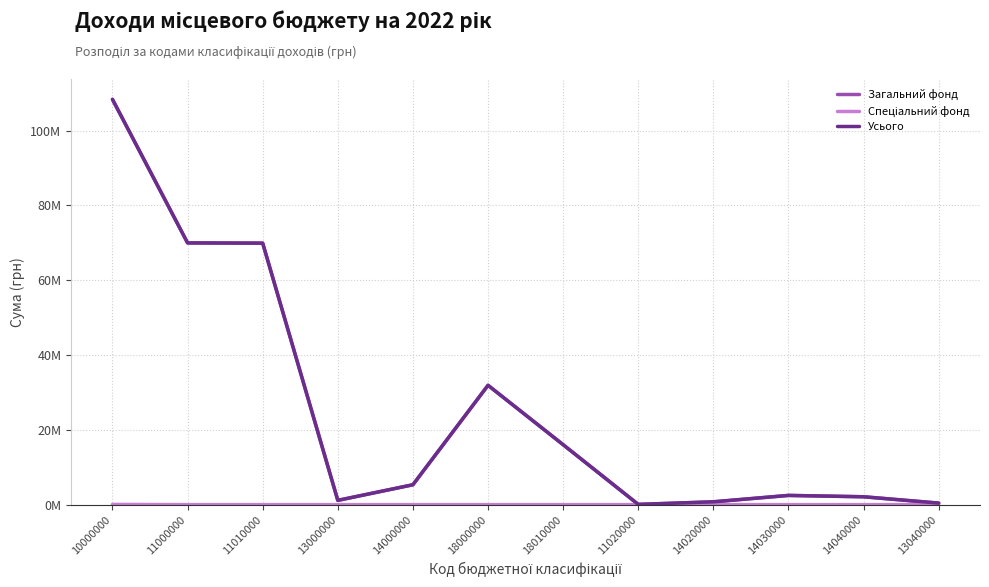

The Загальний фонд series shows 108305500 at 10000000. True or false?

True